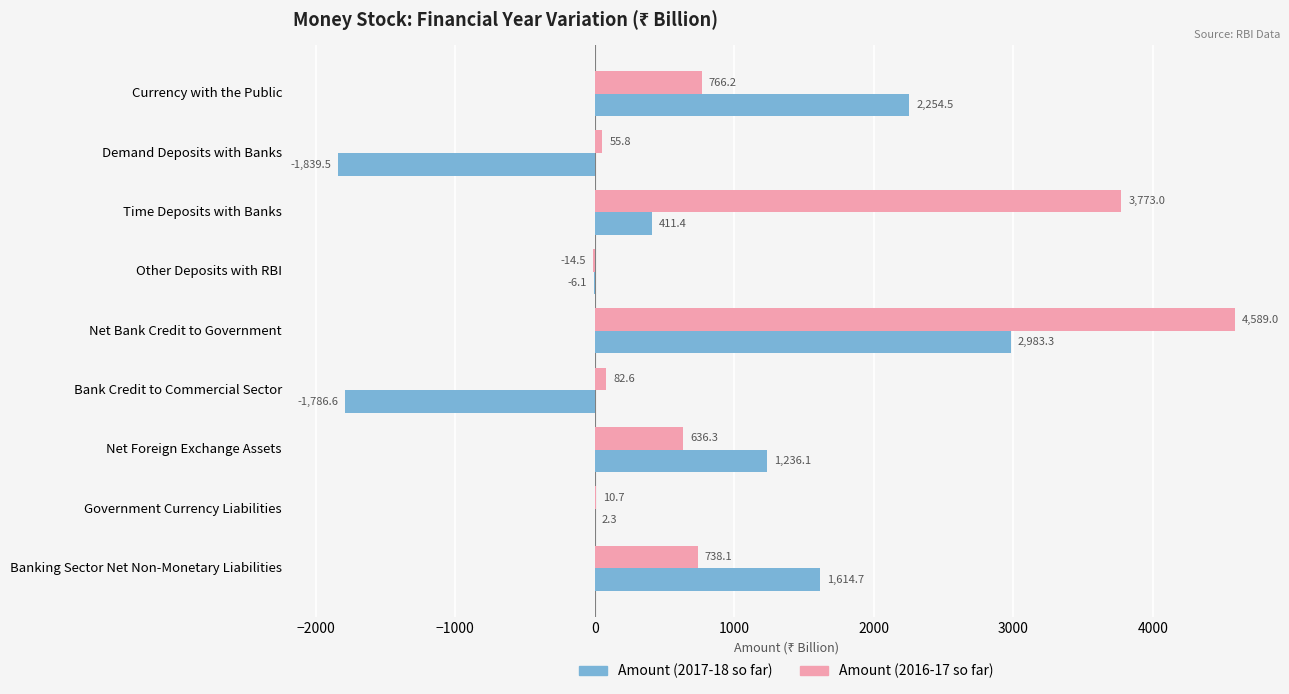

What value does the Amount (2016-17 so far) series have at Government Currency Liabilities?

10.7